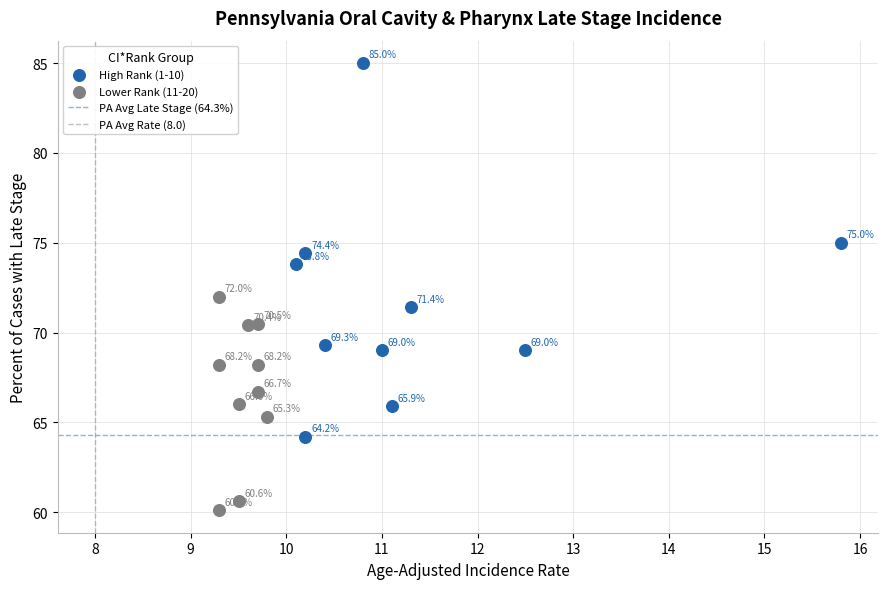

Which series has the widest spread of Y values?

High Rank (1-10)